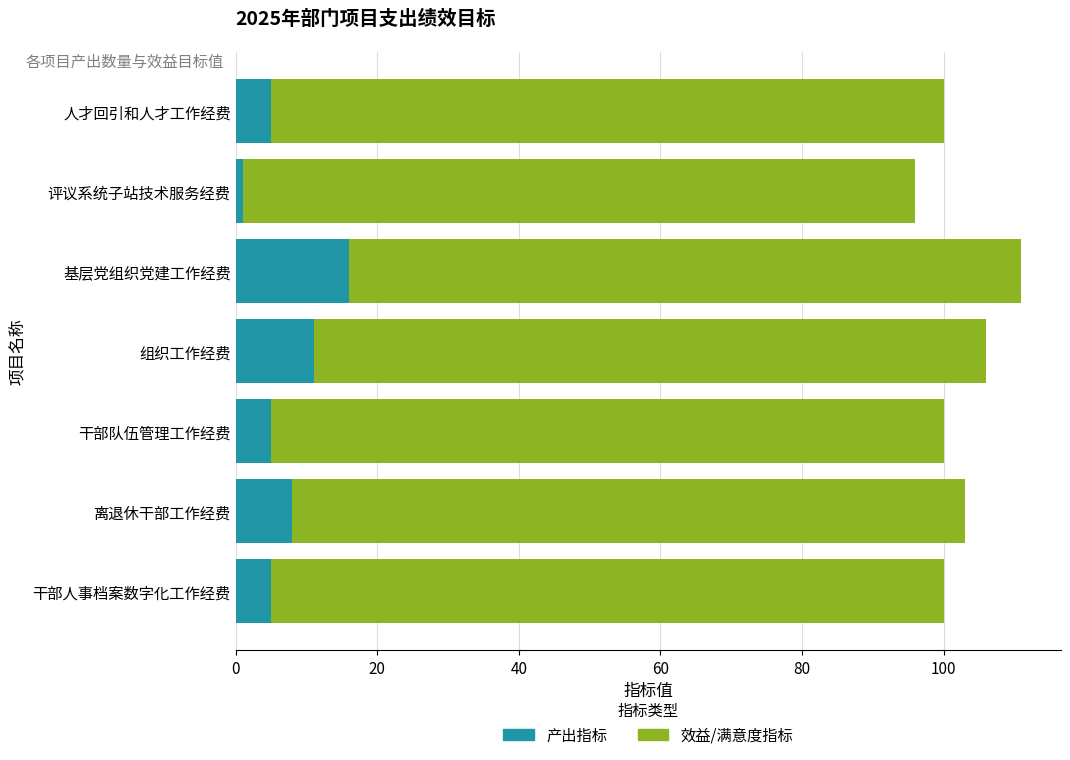

What is the sum of all 产出指标 values?

51